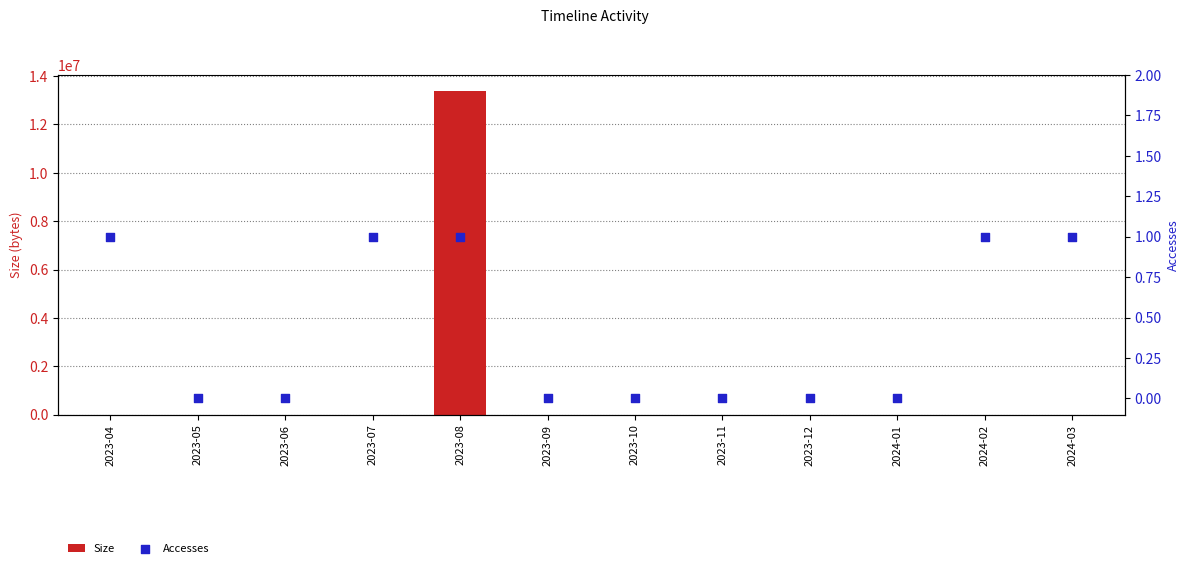

What are all the series names shown in the legend?

Size, Accesses